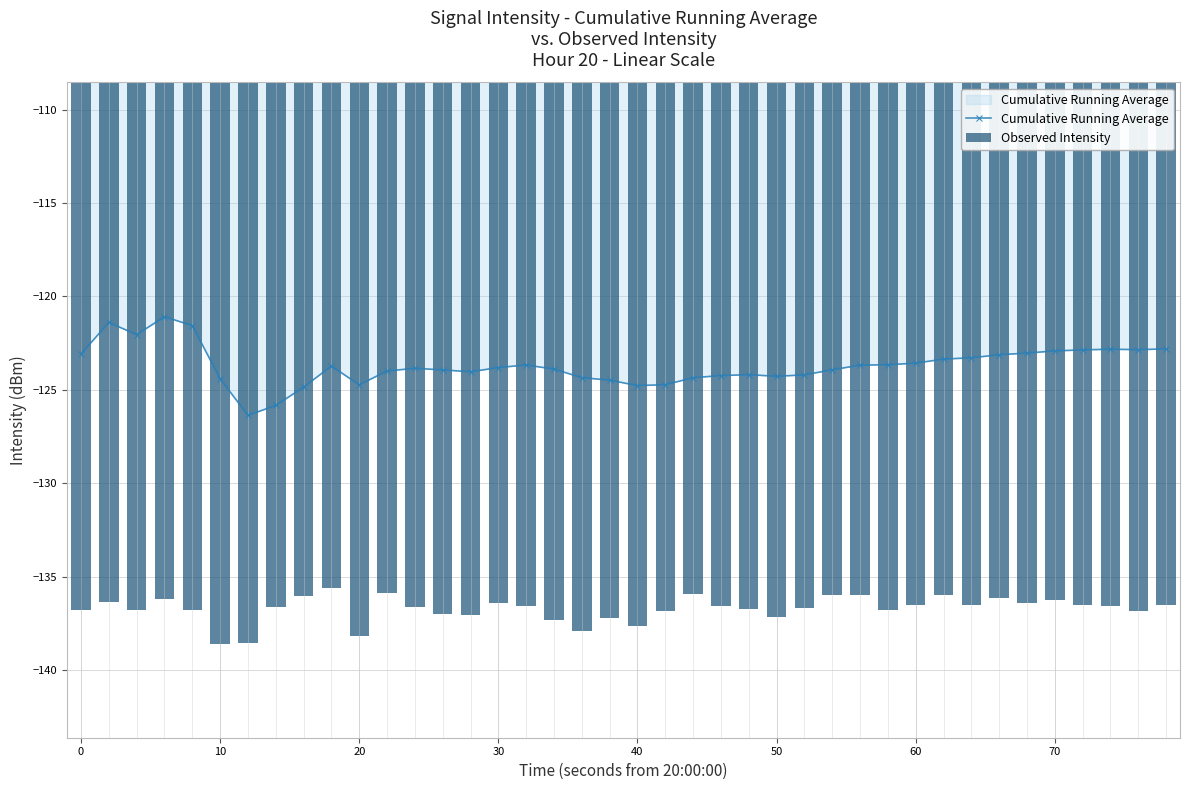

Reading left to right, transcribe all the data shown in this chart.

Cumulative Running Average: -123.1	-121.4	-122.0	-121.1	-121.6	-124.4	-126.4	-125.8	-124.9	-123.7	-124.7	-124.0	-123.8	-123.9	-124.0	-123.8	-123.7	-123.9	-124.3	-124.5	-124.8	-124.7	-124.3	-124.2	-124.2	-124.3	-124.2	-123.9	-123.7	-123.7	-123.6	-123.4	-123.3	-123.1	-123.0	-122.9	-122.9	-122.8	-122.8	-122.8
Observed Intensity: -136.7	-136.3	-136.8	-136.2	-136.8	-138.6	-138.5	-136.6	-136.0	-135.6	-138.1	-135.9	-136.6	-137.0	-137.0	-136.4	-136.6	-137.3	-137.9	-137.2	-137.6	-136.8	-135.9	-136.6	-136.7	-137.1	-136.6	-136.0	-136.0	-136.7	-136.5	-136.0	-136.5	-136.1	-136.4	-136.2	-136.5	-136.6	-136.8	-136.5